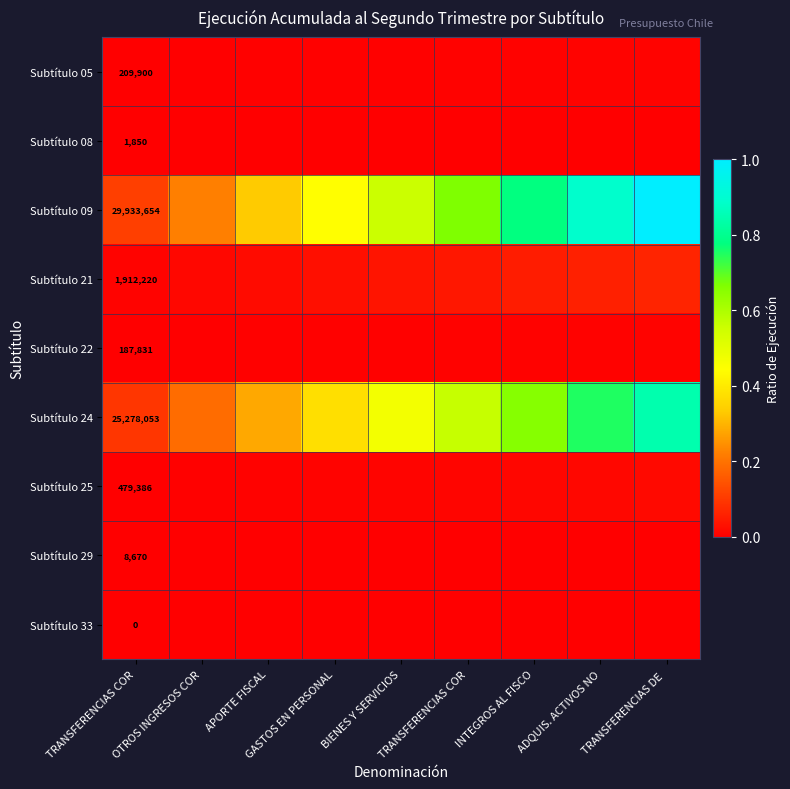

What is the total value across all series at INTEGROS AL FISCO?

1.5